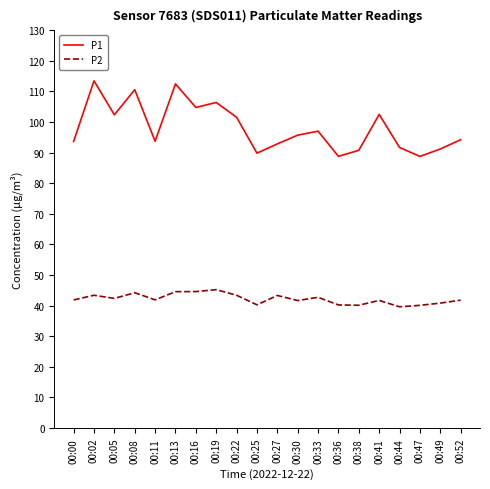

Is the value of P2 at 00:44 greater than the value of P1 at 00:38?

No